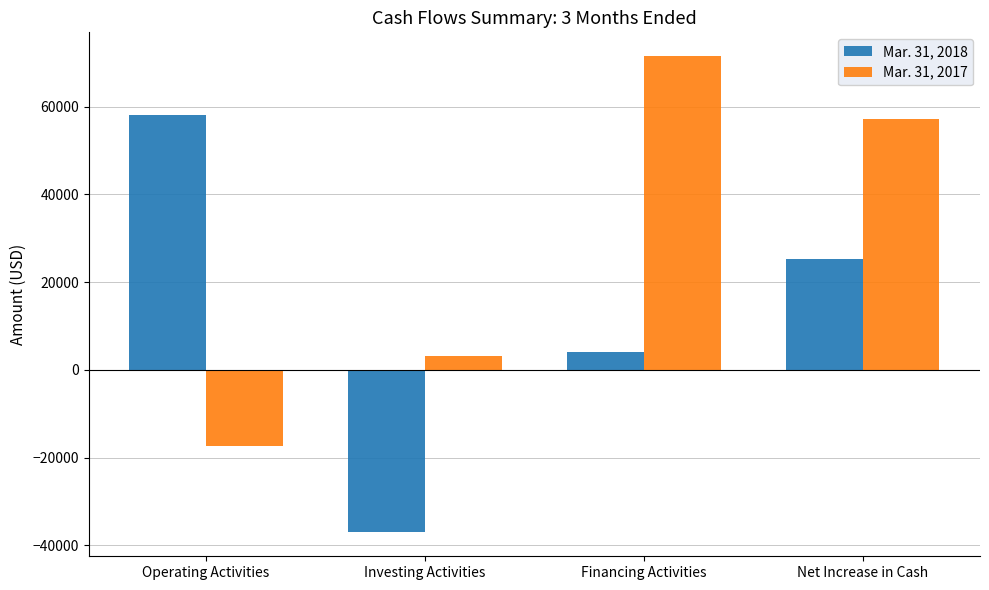

List the series in order of their peak value, lowest first.

Mar. 31, 2018, Mar. 31, 2017